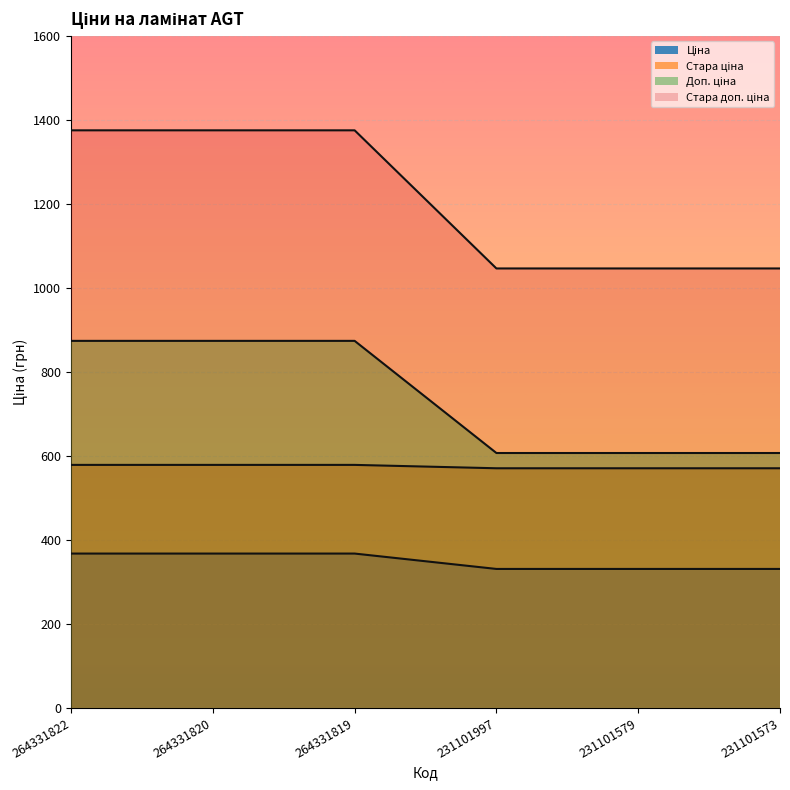

Count the number of categories in the chart.

6